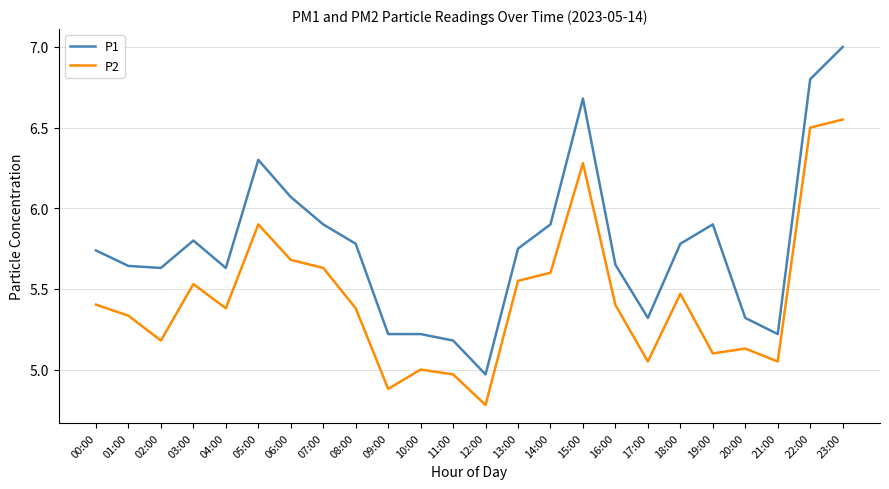

The P2 series shows 5.3 at 01:00. True or false?

True